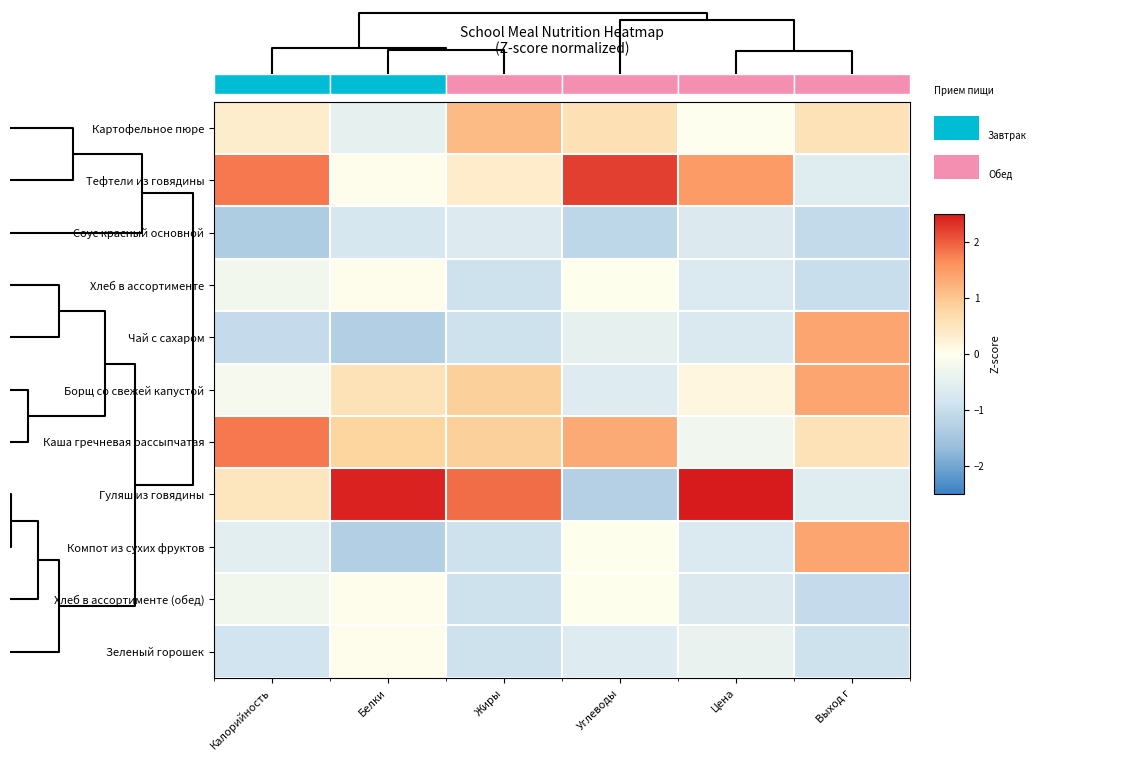

Count the number of categories in the chart.

6